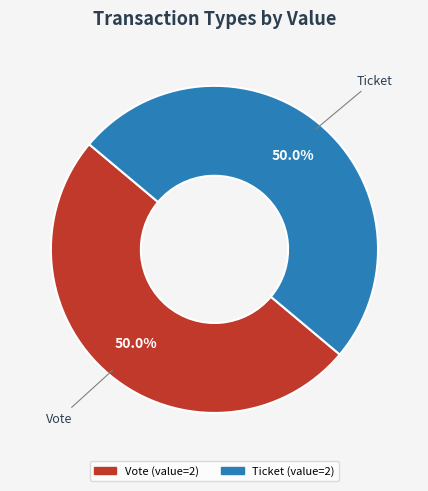

What is the ratio of the value at Ticket to the value at Vote?

1.0